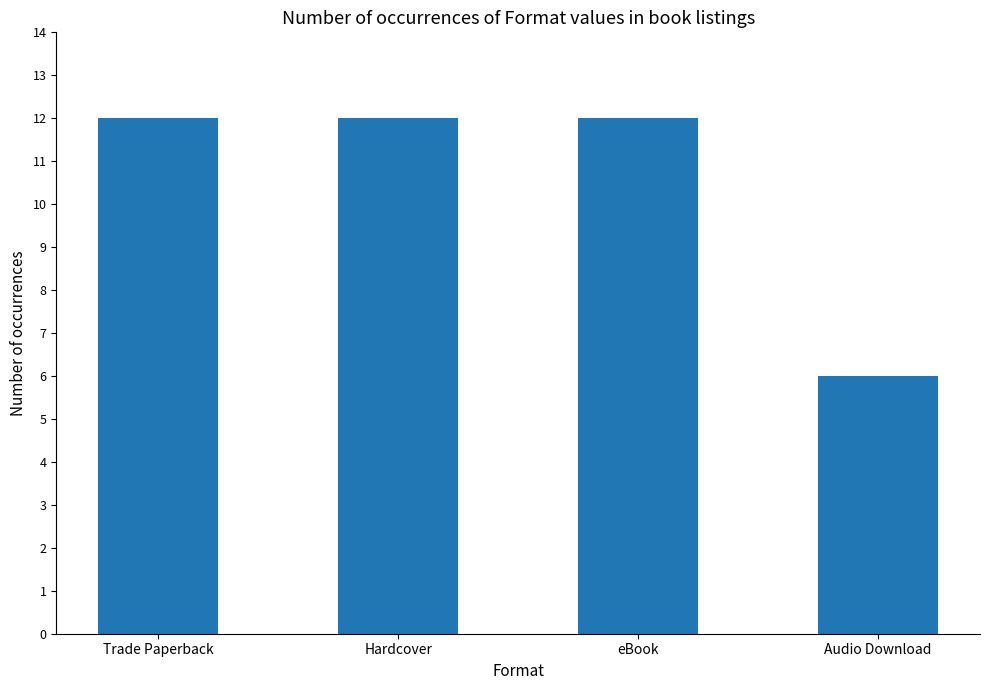

Which label corresponds to the smallest value in the chart?

Audio Download